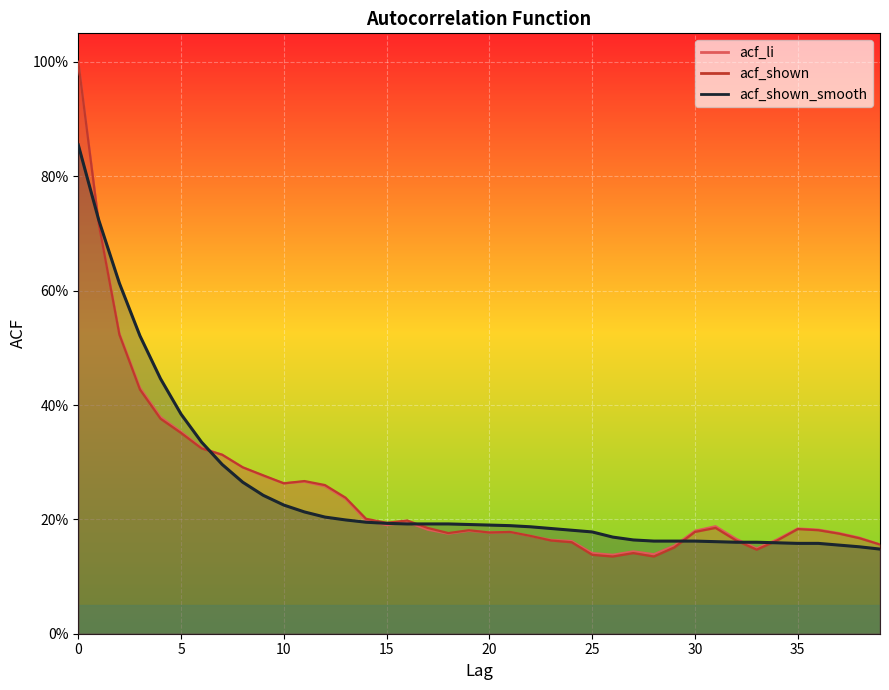

What is the sum of all acf_shown_smooth values?

10.0